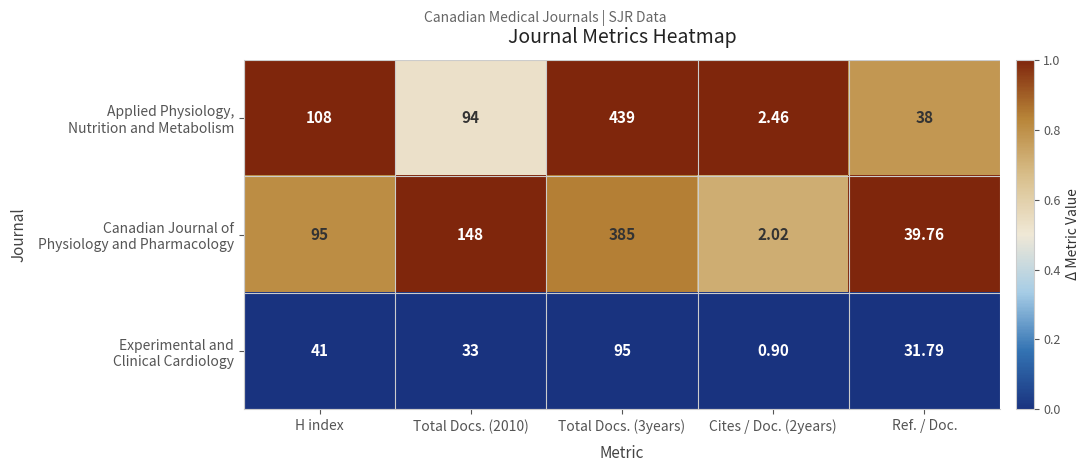

How many categories are shown in the chart?

5